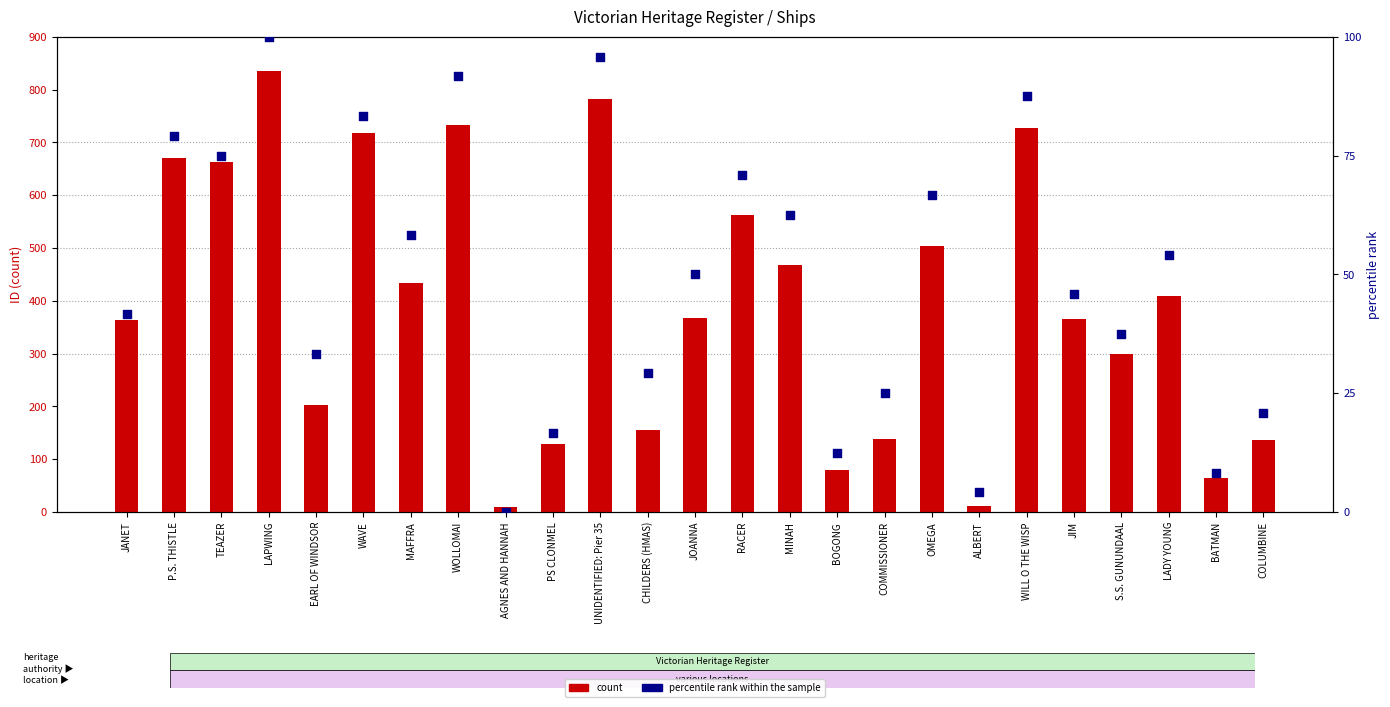

At which category is the sum across all series the highest?

LAPWING